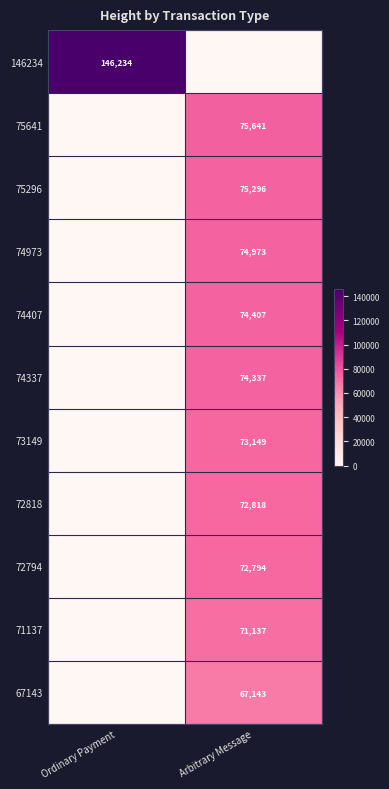

The 74973 series shows 74973 at Arbitrary Message. True or false?

True